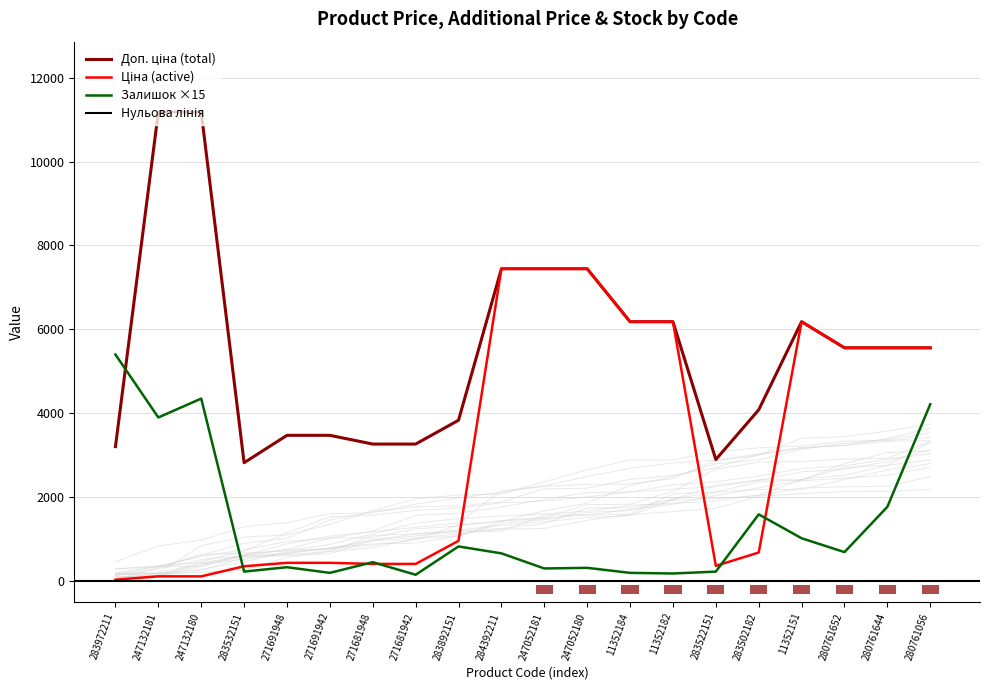

What is the maximum value shown in the chart?

11182.0